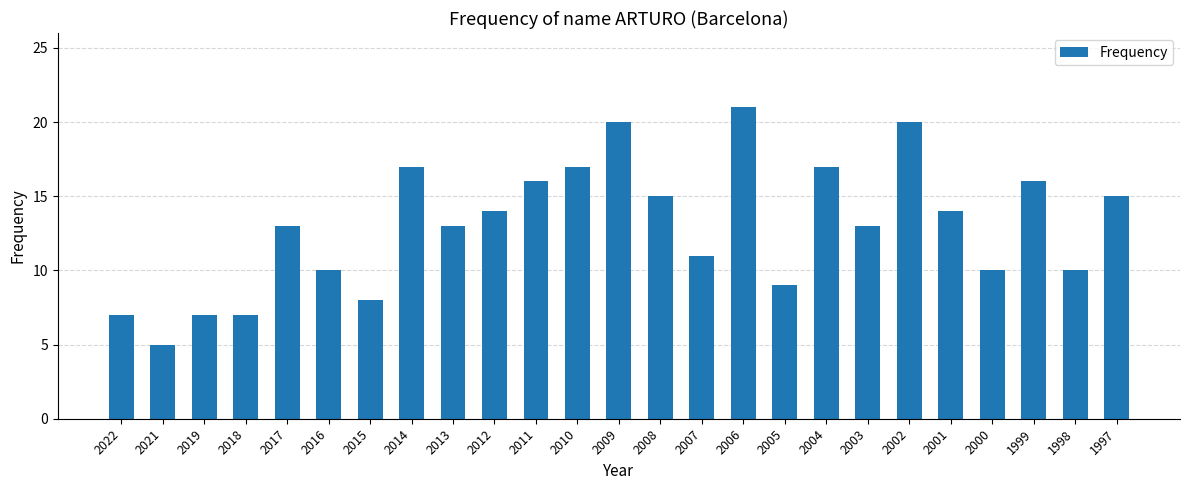

How many distinct data groups are displayed?

1